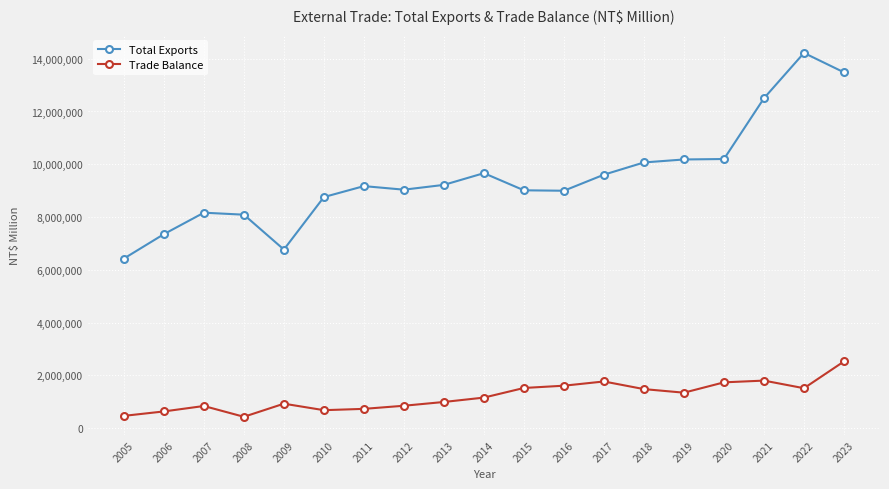

True or false: Total Exports has more than 2 interior local peaks.

True